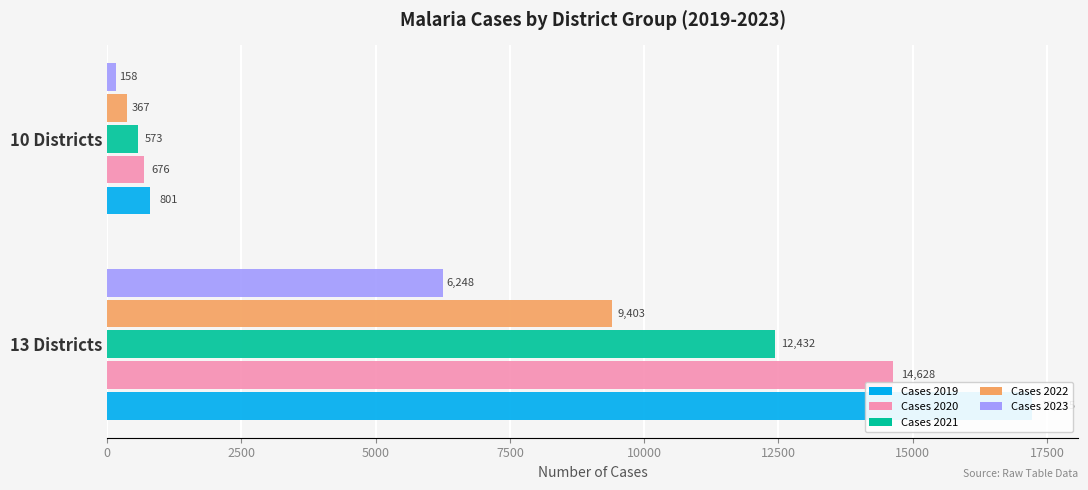

What value does the Cases 2019 series have at 13 Districts?

17225.0